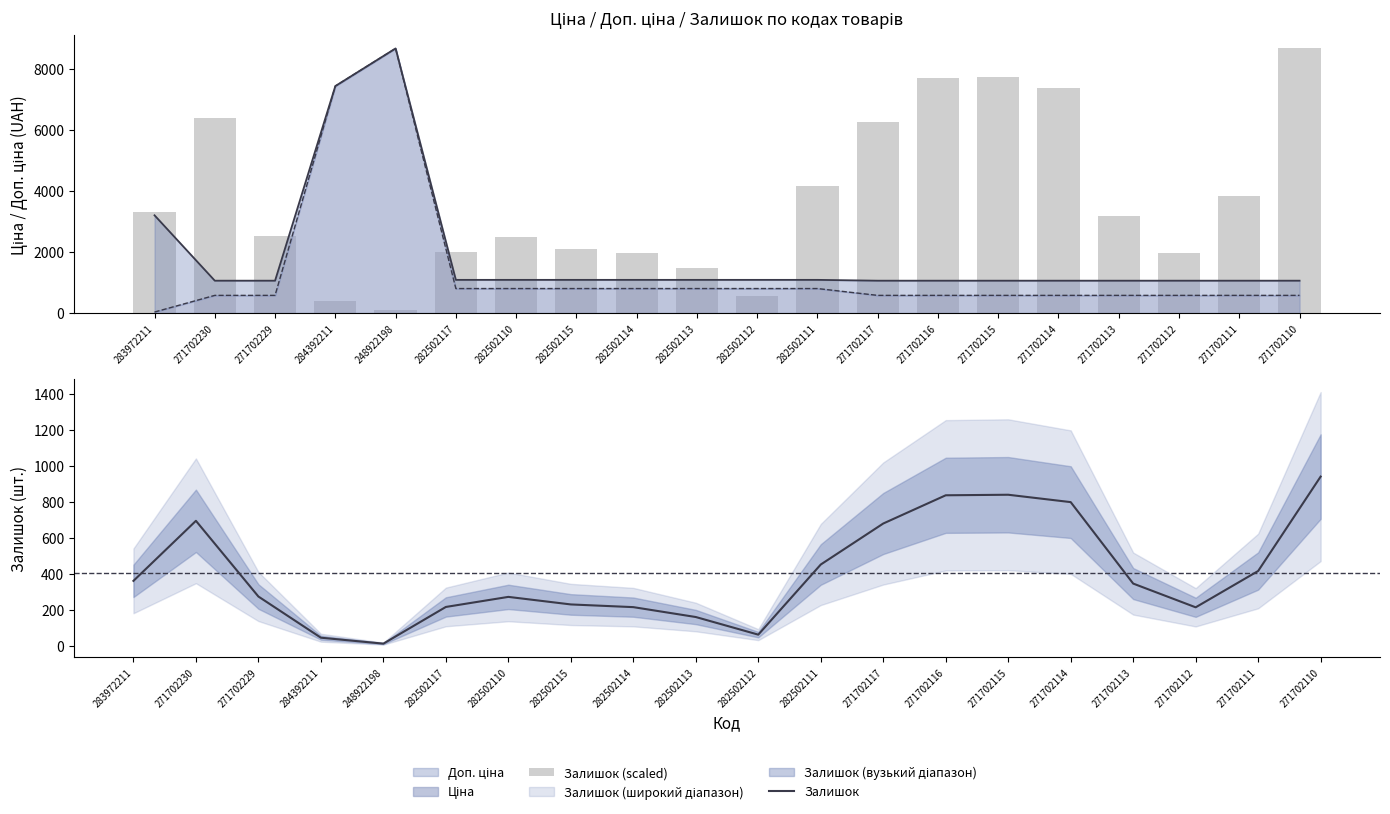

The Залишок (scaled) series shows 528.3 at 282502114. True or false?

False